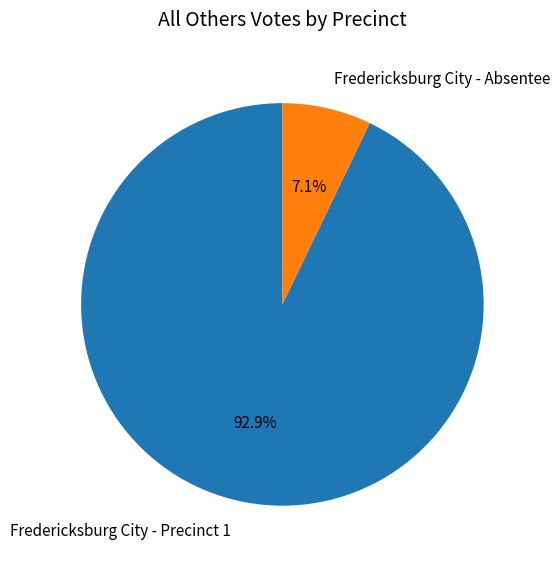

Count the number of slices in the pie.

2